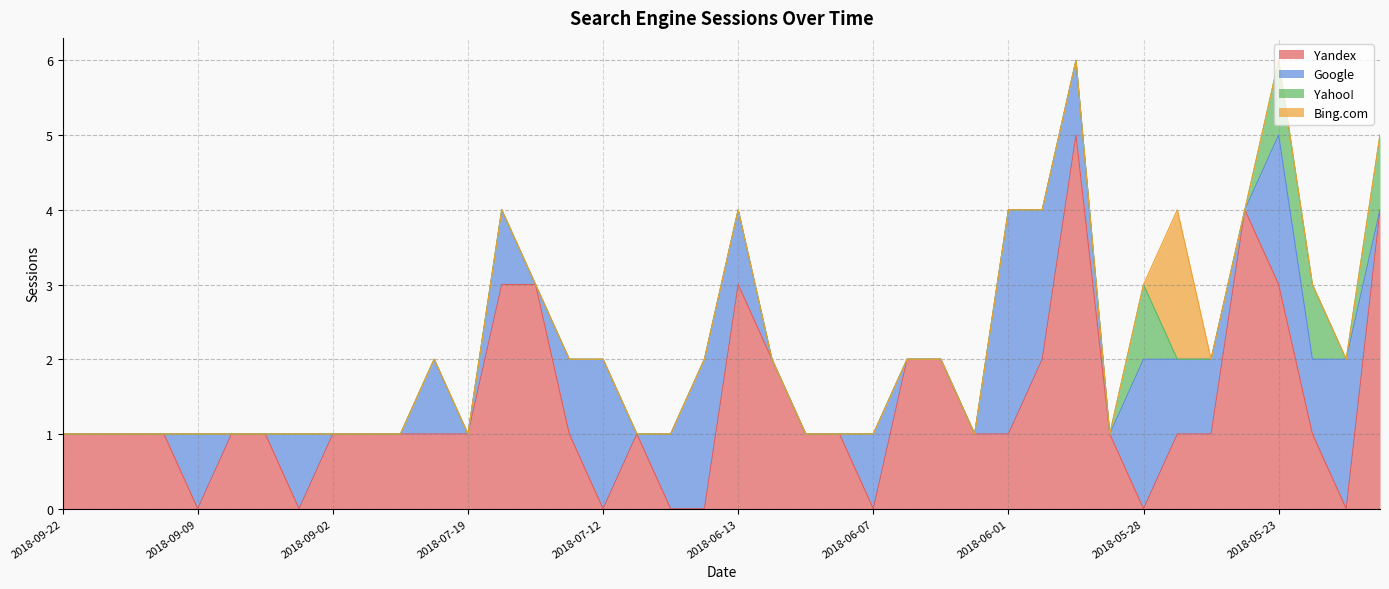

The Yandex series shows 1 at 2018-07-14. True or false?

True